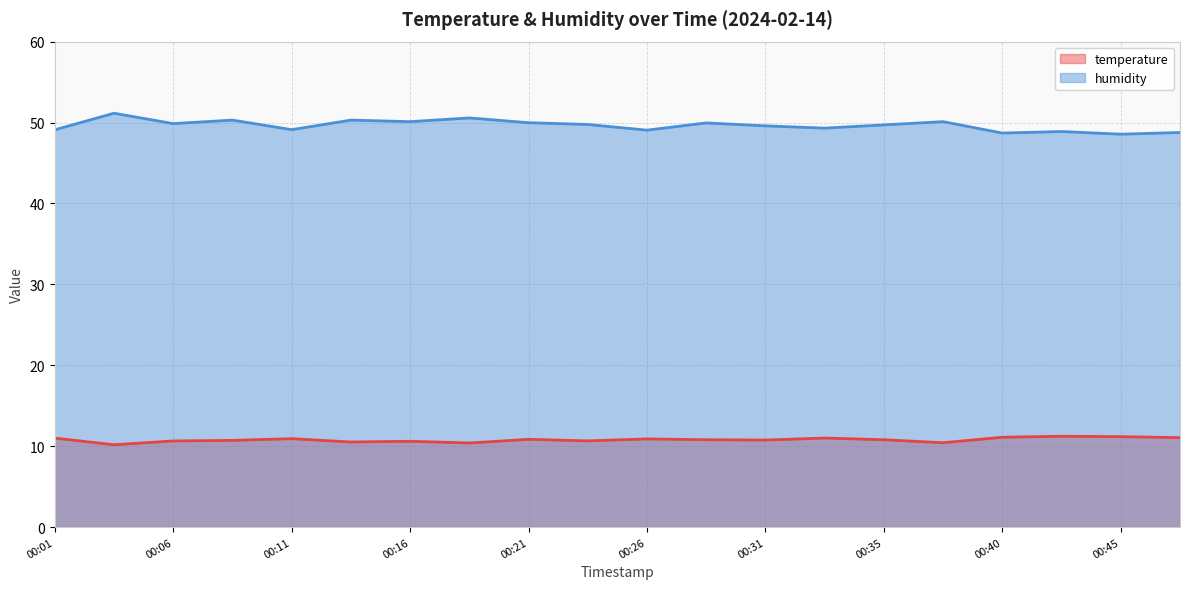

At which category is the sum across all series the highest?

00:04